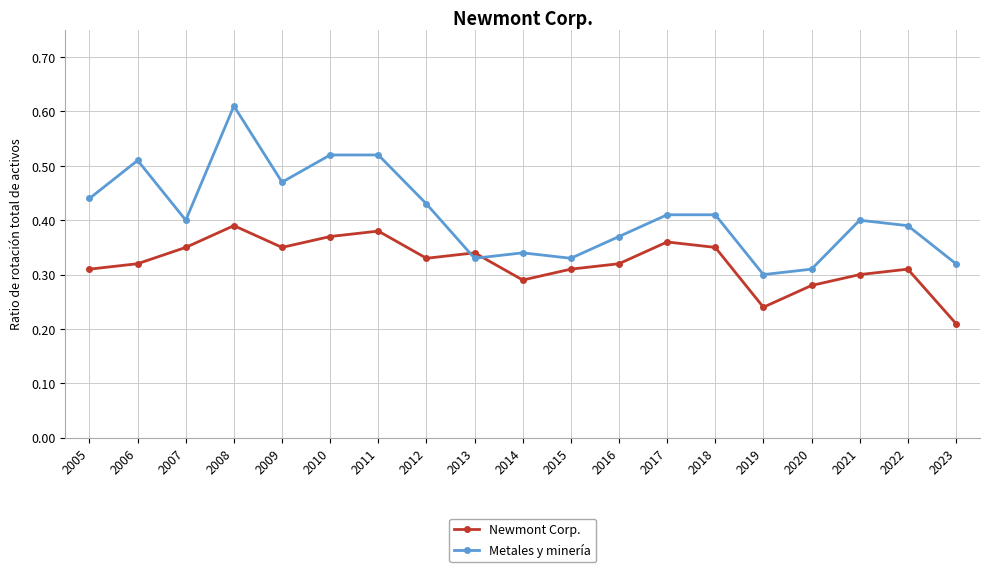

Which series has the widest spread of values?

Metales y minería